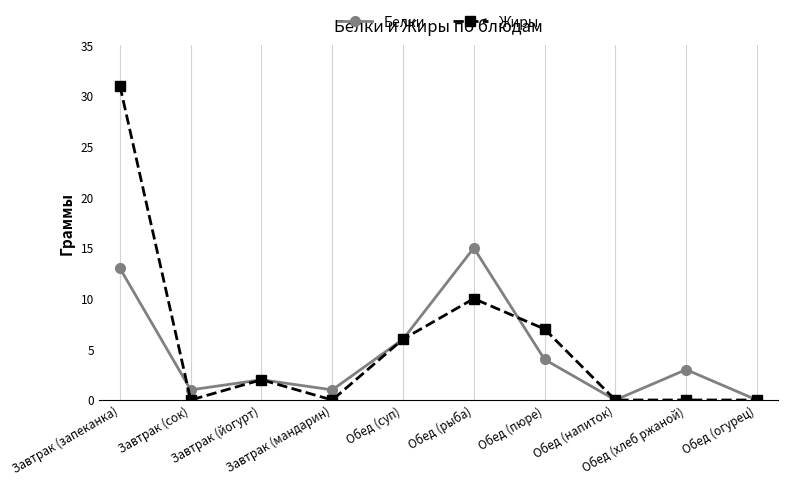

What are all the series names shown in the legend?

Белки, Жиры